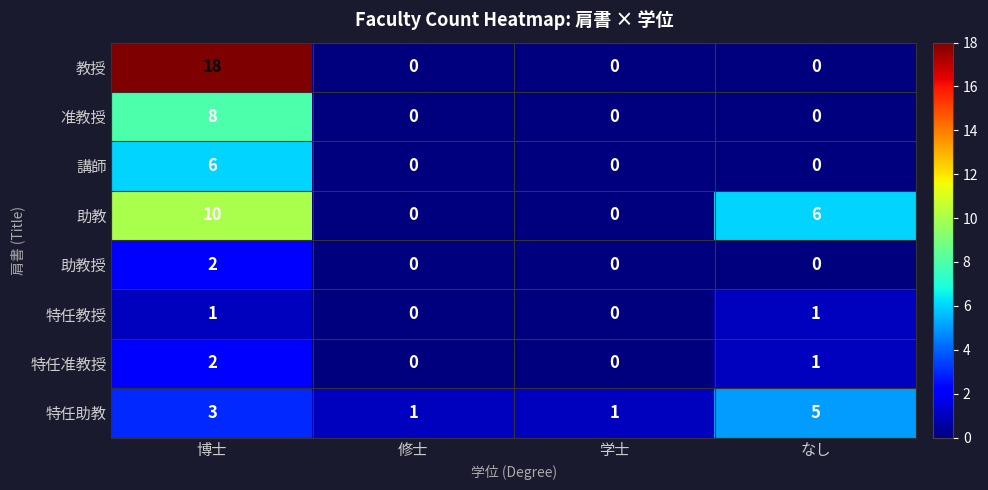

What is the difference between the highest and lowest values at 学士?

1